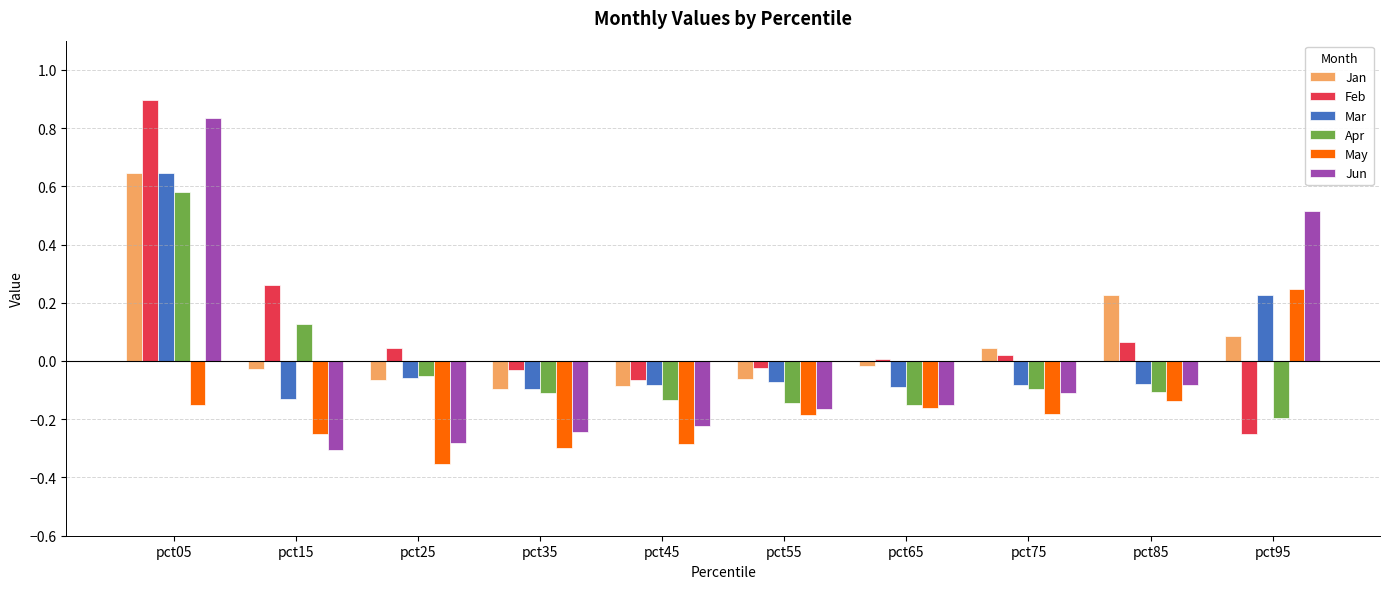

At which category is the sum across all series the highest?

pct05